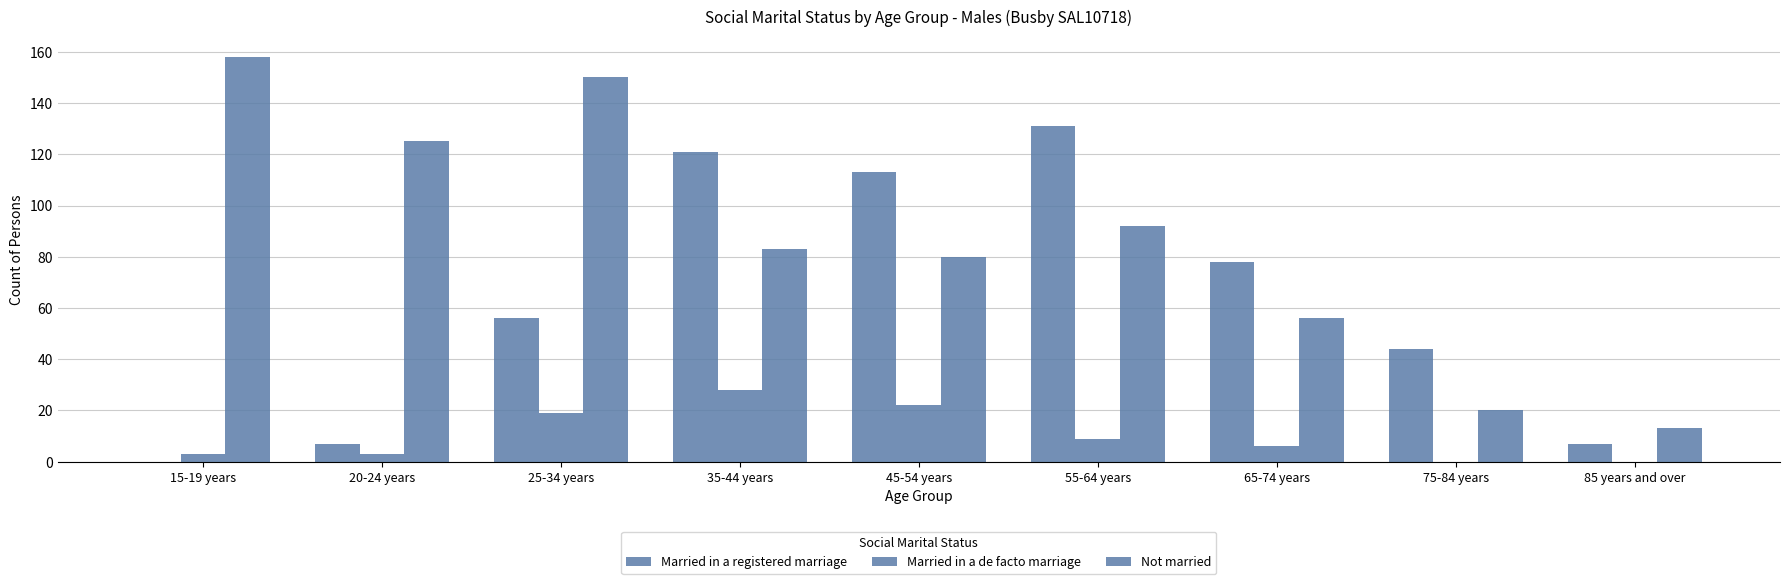

Where does the Not married series first go above 83?

15-19 years